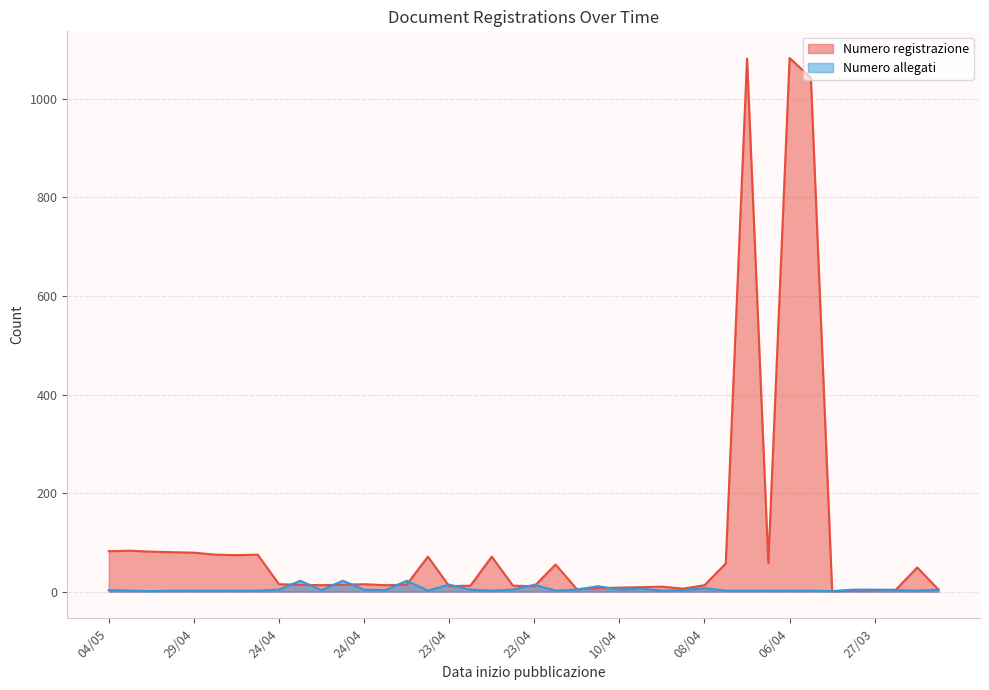

What are all the series names shown in the legend?

Numero registrazione, Numero allegati